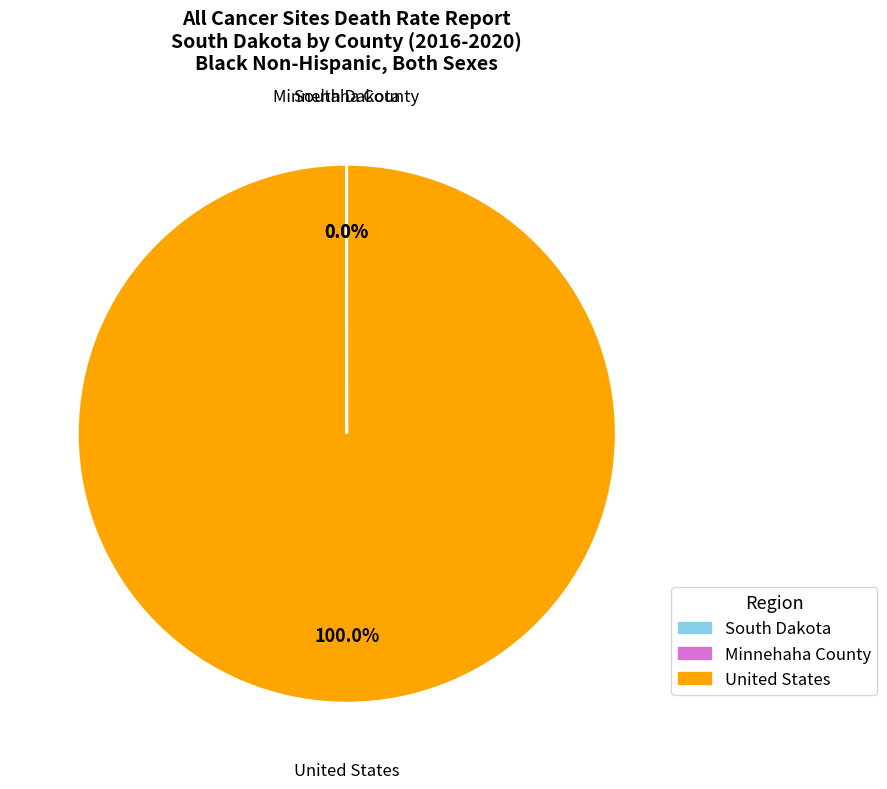

Which slice represents more than half of the pie?

United States